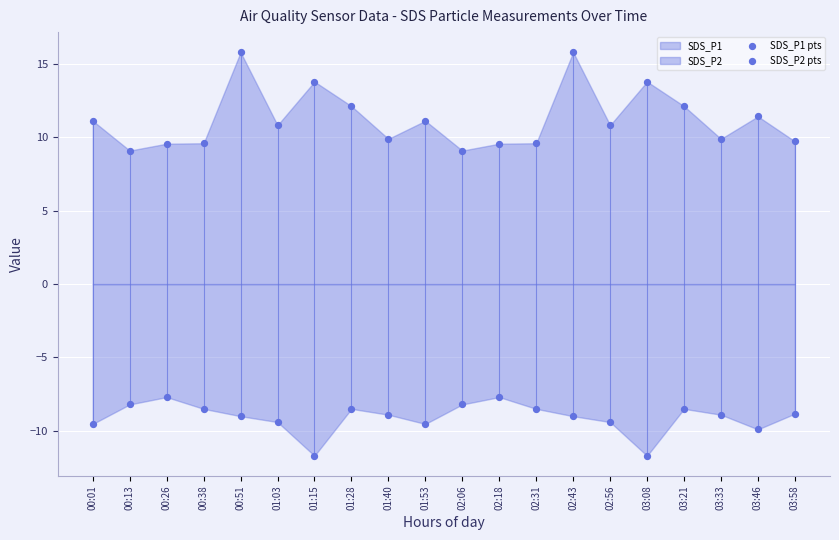

Which series contains the highest Y value?

SDS_P1 pts